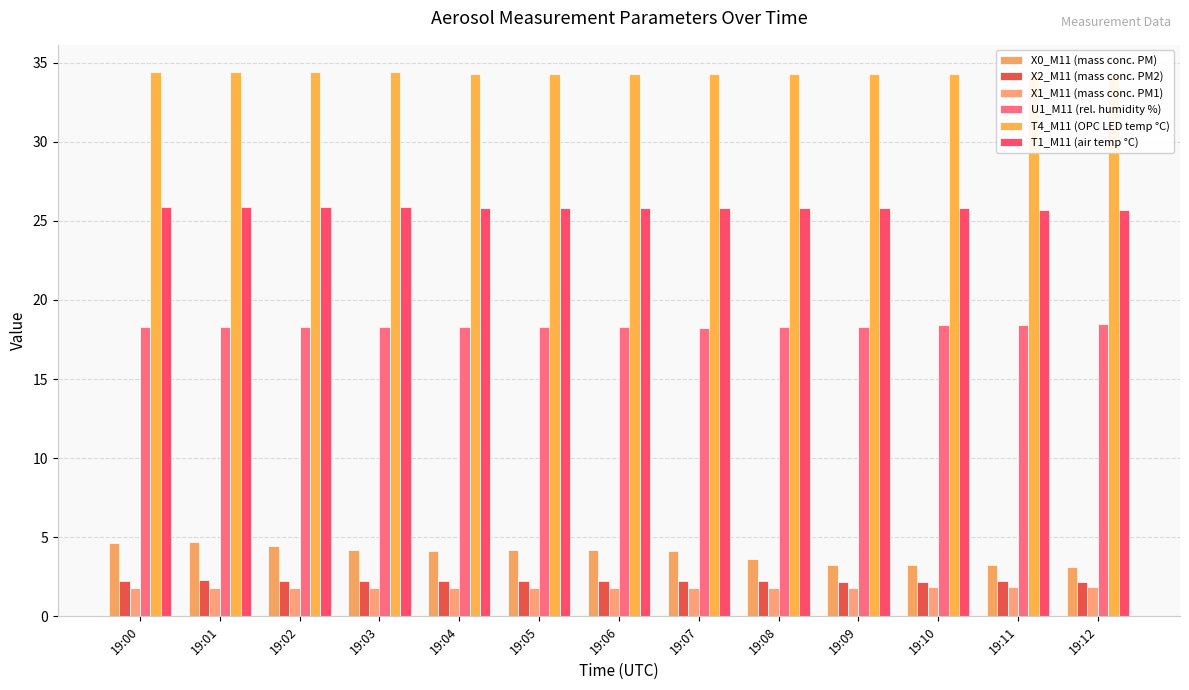

How many T4_M11 (OPC LED temp °C) values are between 34 and 35?

13